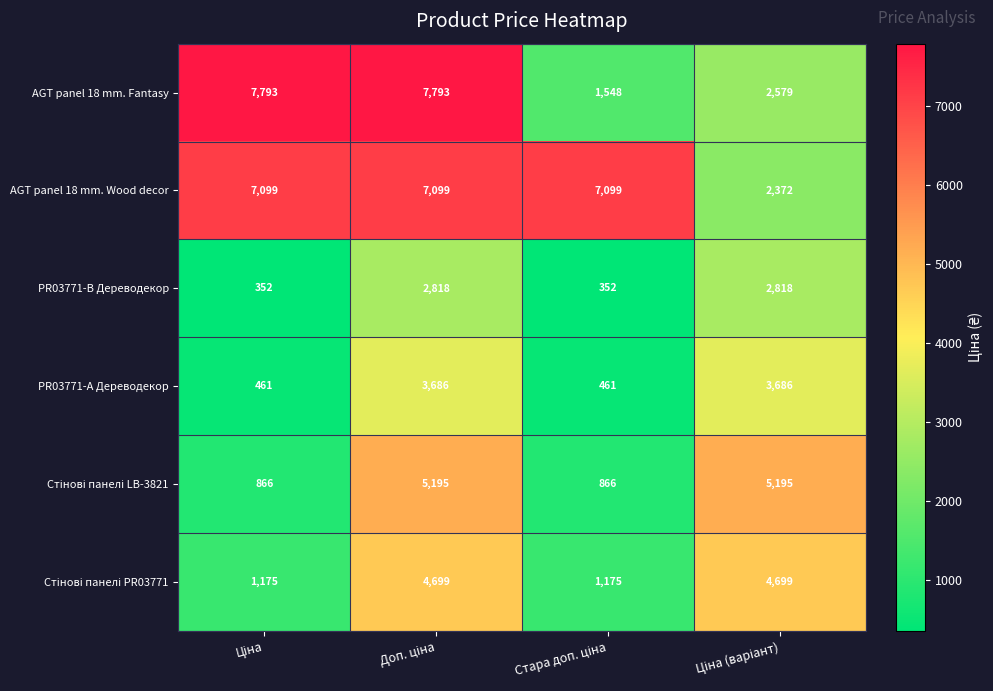

How many distinct data groups are displayed?

6